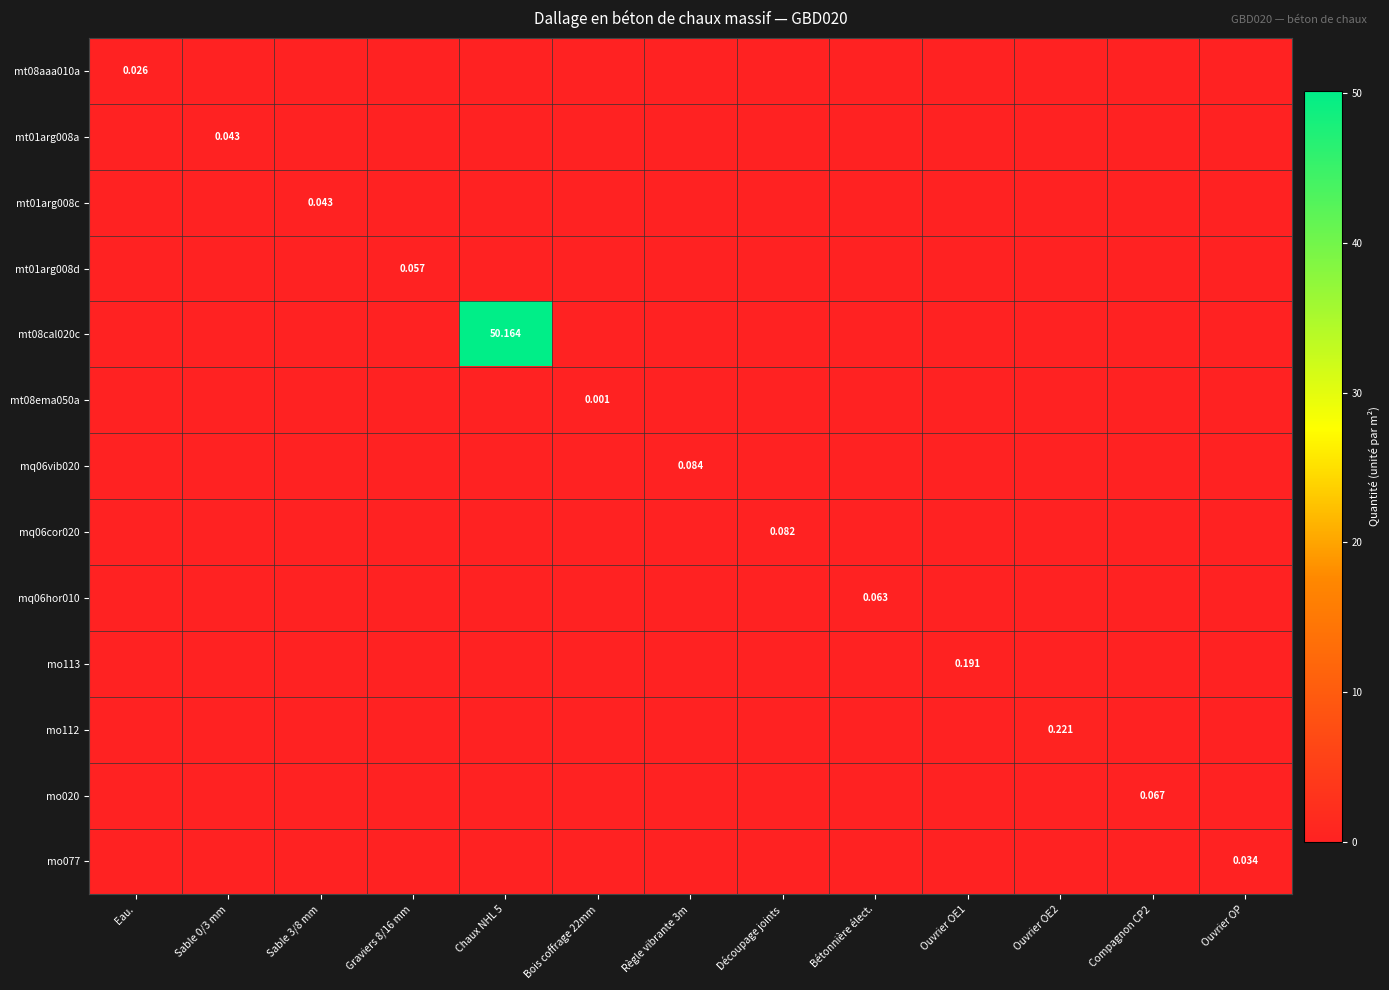

What is the total value across all series at Ouvrier OE1?

0.2